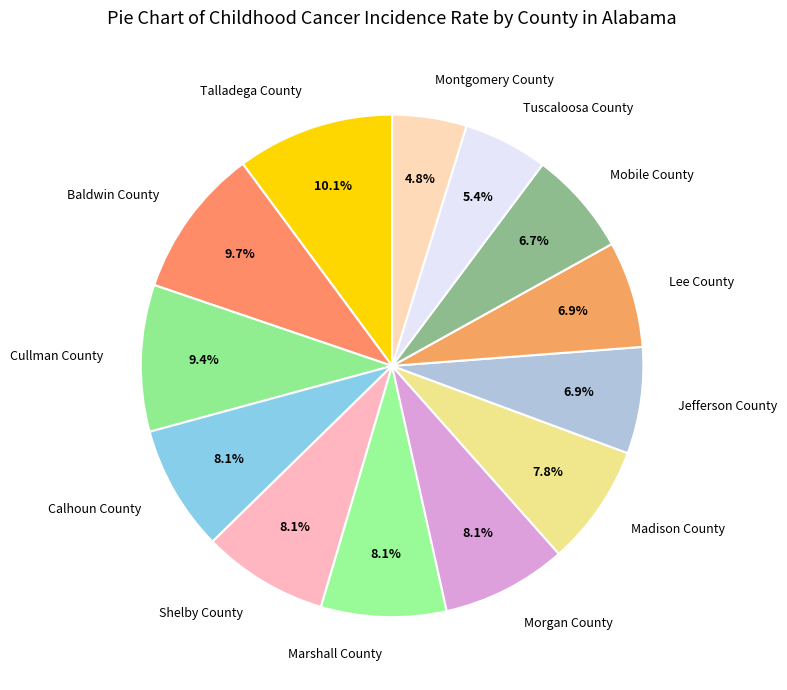

To the nearest percent, what portion does Shelby County represent?

8%